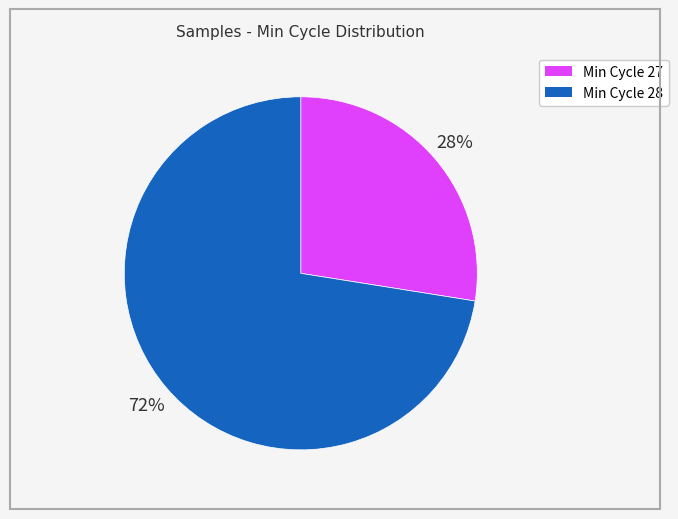

To the nearest percent, what is the average slice percentage?

50%